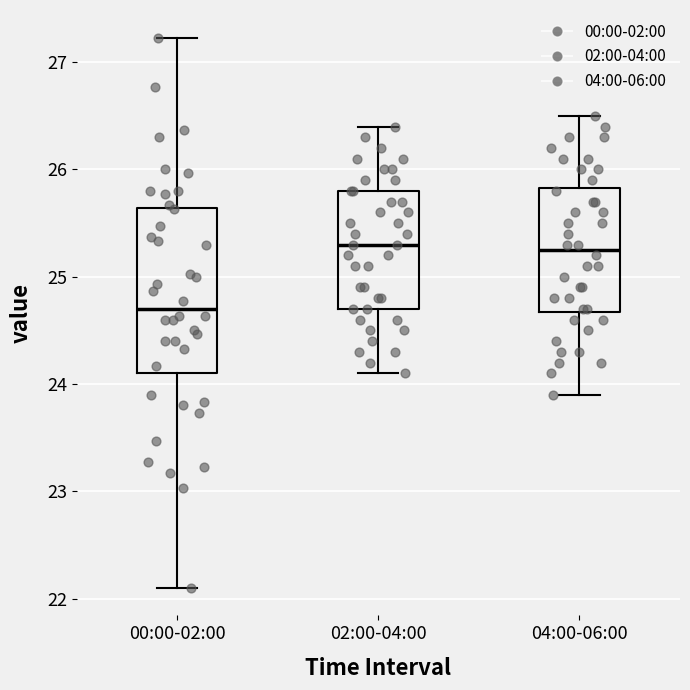

Reading left to right, transcribe this box plot: for each box, give where its median line is, the range the box spans, and where its two whiskers end, as read against the y-axis. The values are not printed on the chart, so give them approximately, as read against the axis.

00:00-02:00: median 24.7, box 24.1 to 25.6, whiskers 22.1 to 27.2
02:00-04:00: median 25.3, box 24.7 to 25.8, whiskers 24.1 to 26.4
04:00-06:00: median 25.3, box 24.7 to 25.8, whiskers 23.9 to 26.5